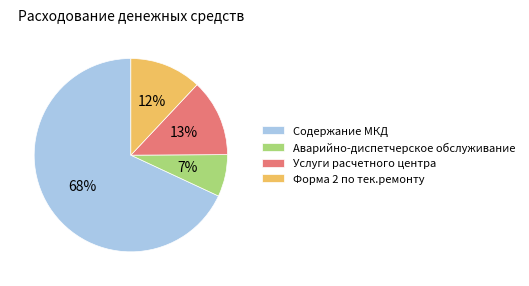

How many segments does this pie chart have?

4